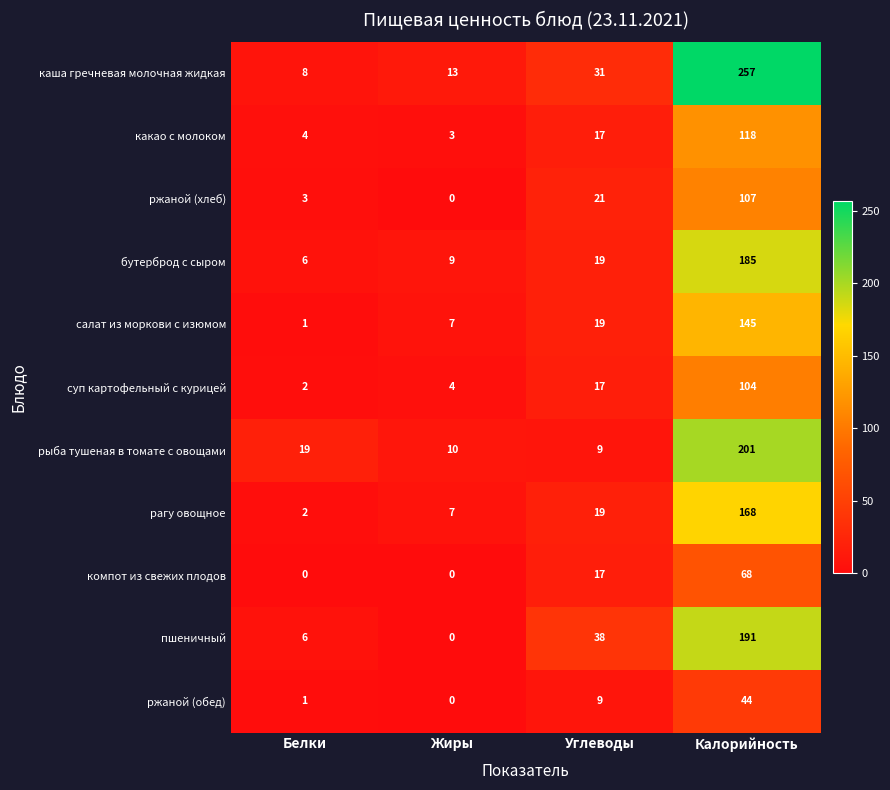

How many categories are shown in the chart?

4